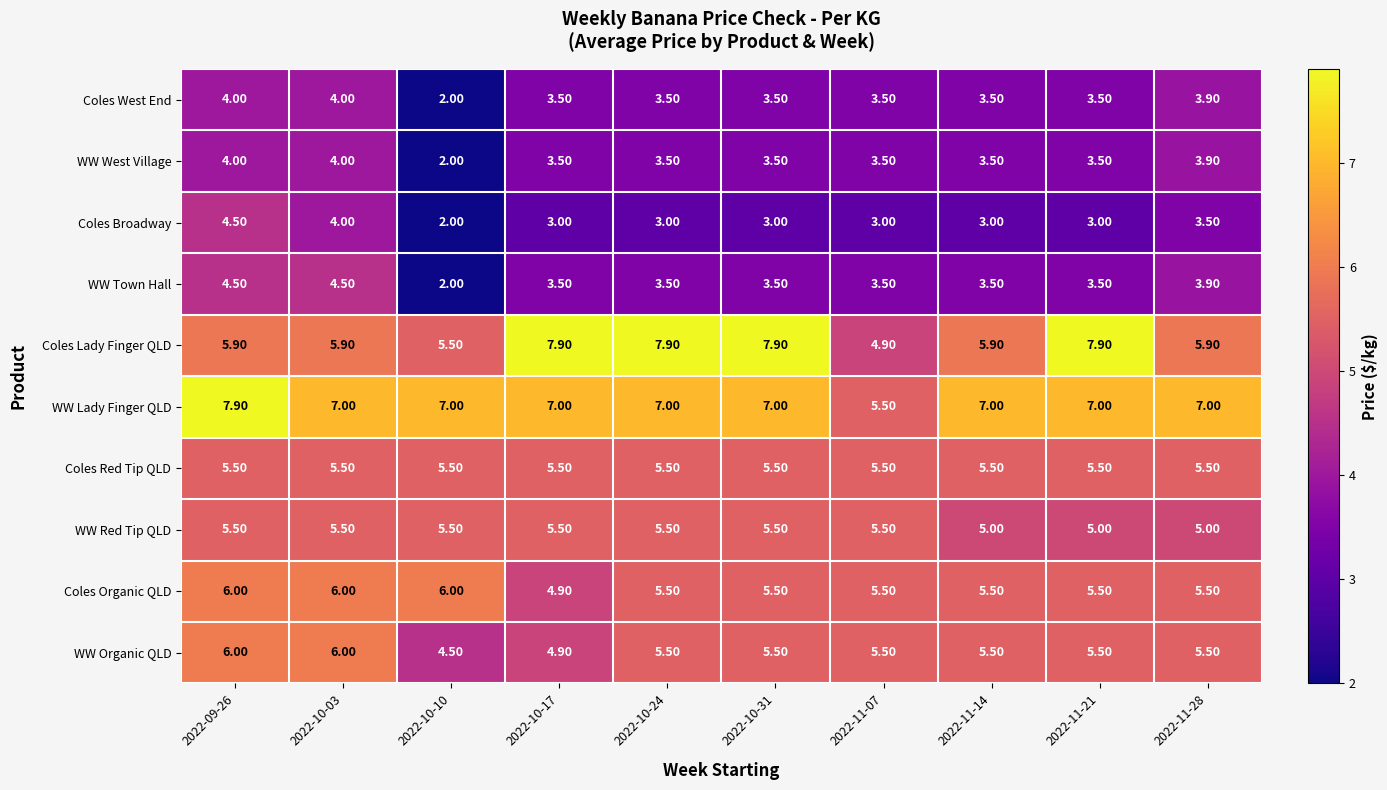

Between 2022-10-31 and 2022-11-21, which series saw the biggest shift?

WW Red Tip QLD